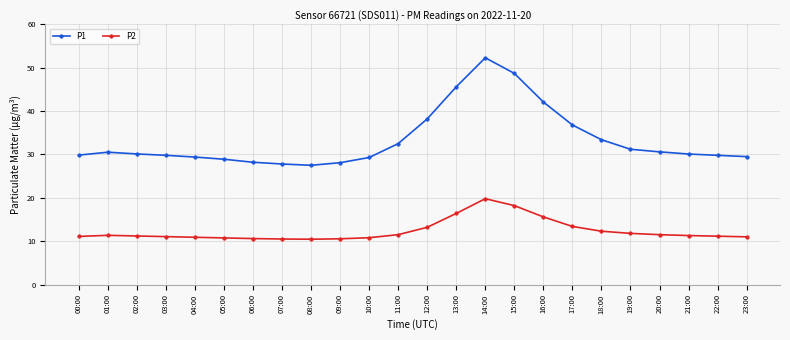

The P2 series shows 4.4 at 07:00. True or false?

False